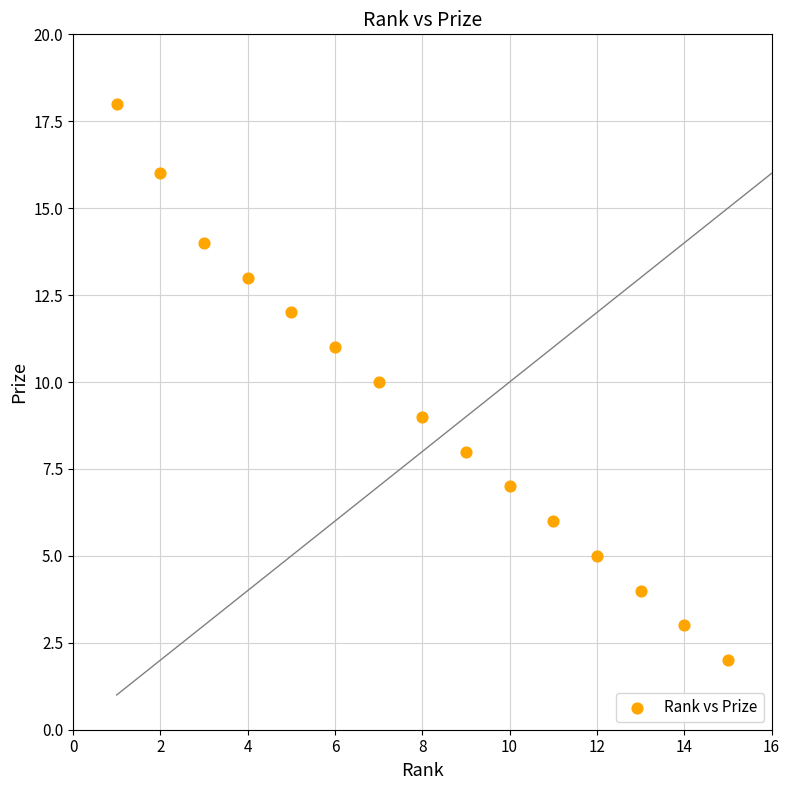

What is the range of Y values (max minus min)?

16